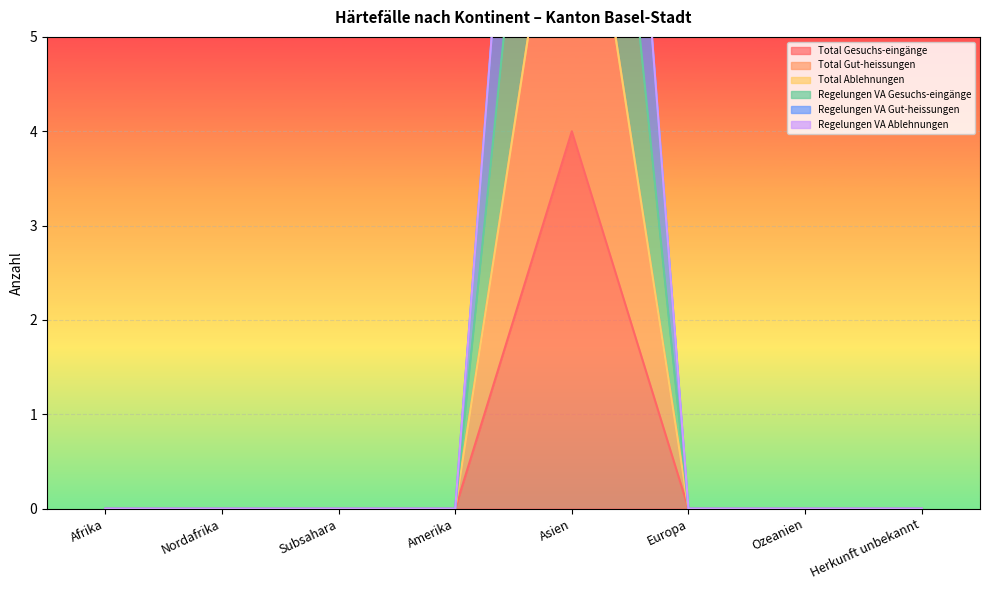

Count the Total Gut-heissungen values in the range 0 to 1.

7